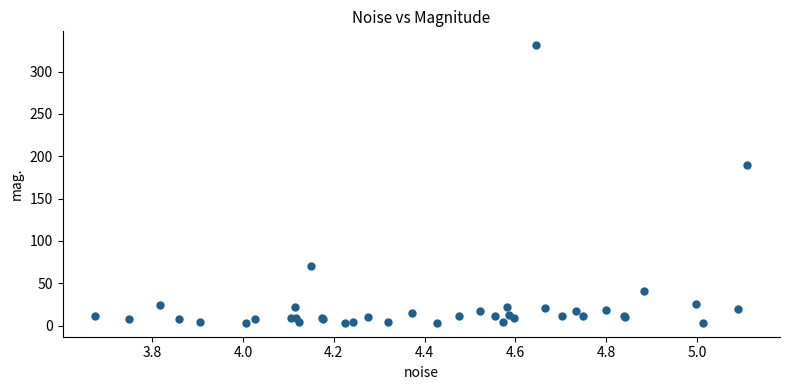

What Y value in the scatter plot is closest to 167?

190.2